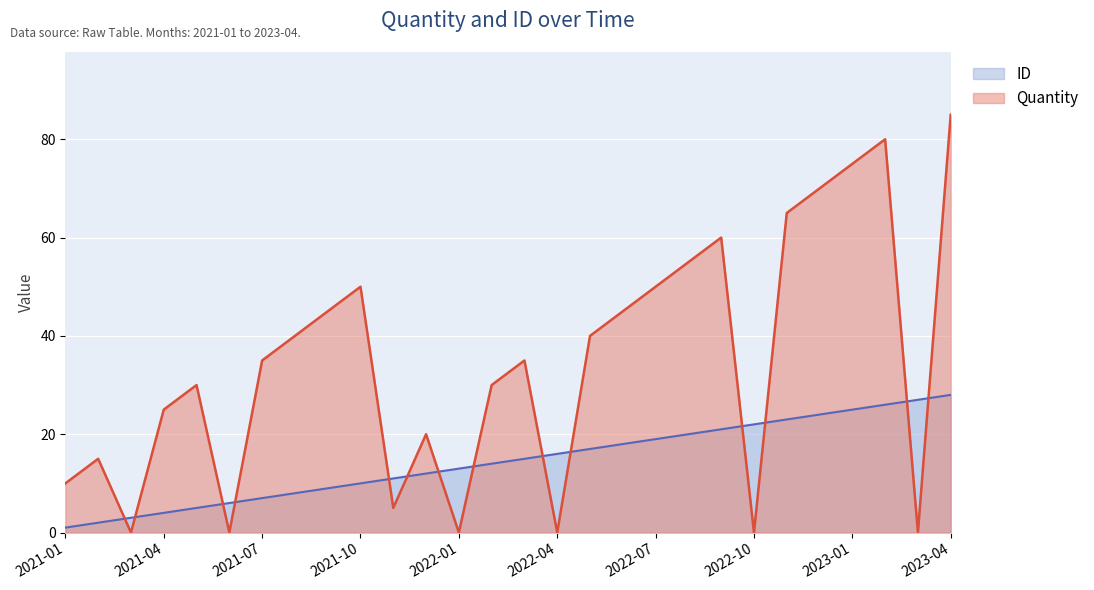

Is it true that Quantity equals 25 at 2021-04?

True